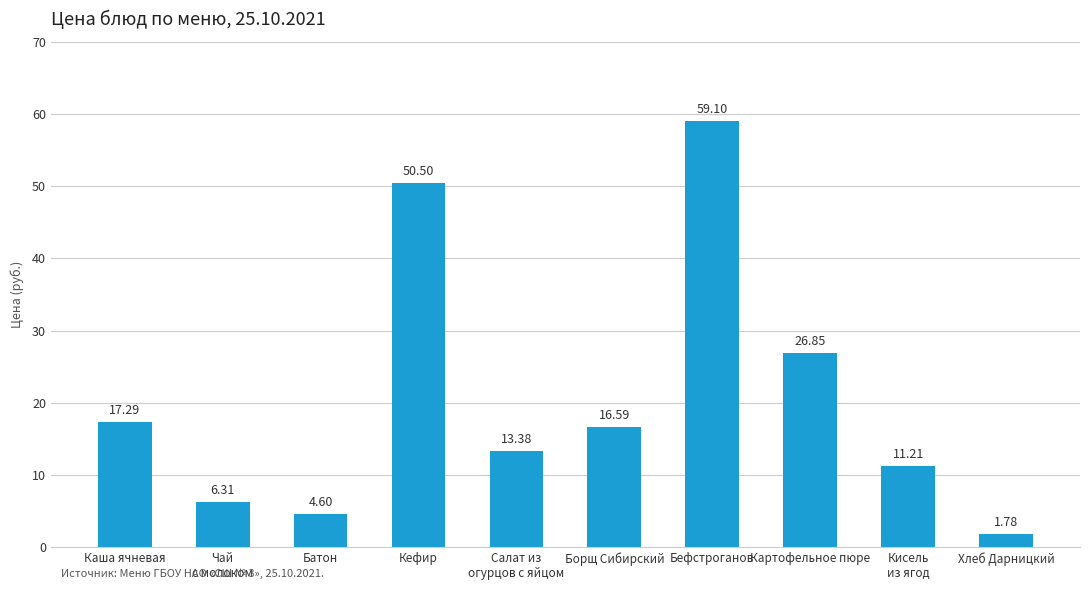

List the labels in order of value, largest first.

Бефстроганов, Кефир, Картофельное пюре, Каша ячневая, Борщ Сибирский, Салат из
огурцов с яйцом, Кисель
из ягод, Чай
с молоком, Батон, Хлеб Дарницкий